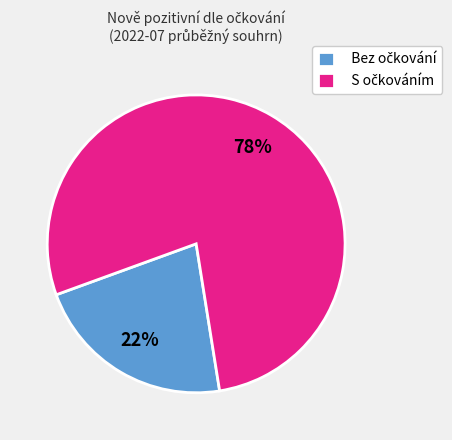

Is there a majority slice in this chart?

Yes